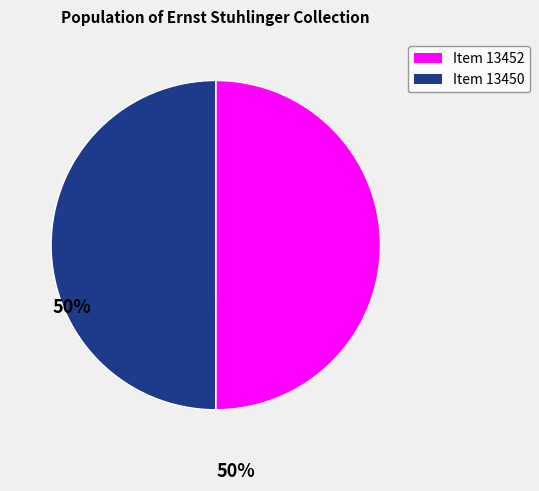

True or false: Item 13450 accounts for 42% of the total.

False